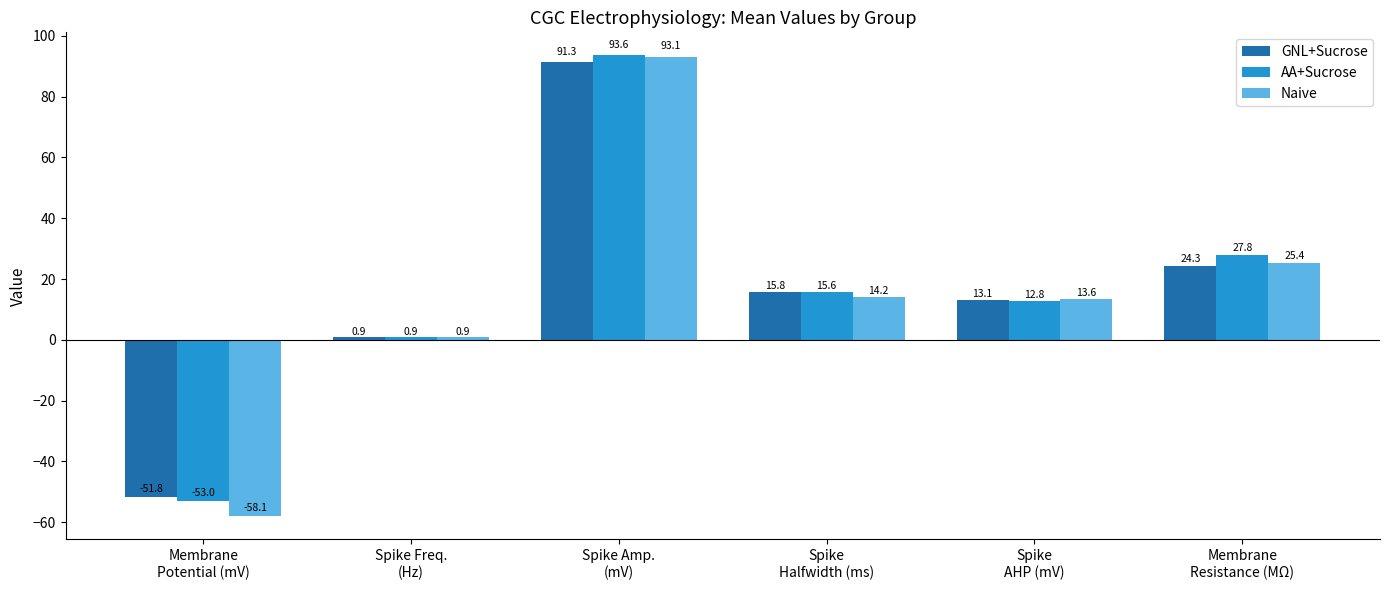

What is the value of the Naive bar at the 2nd from the left?

0.9